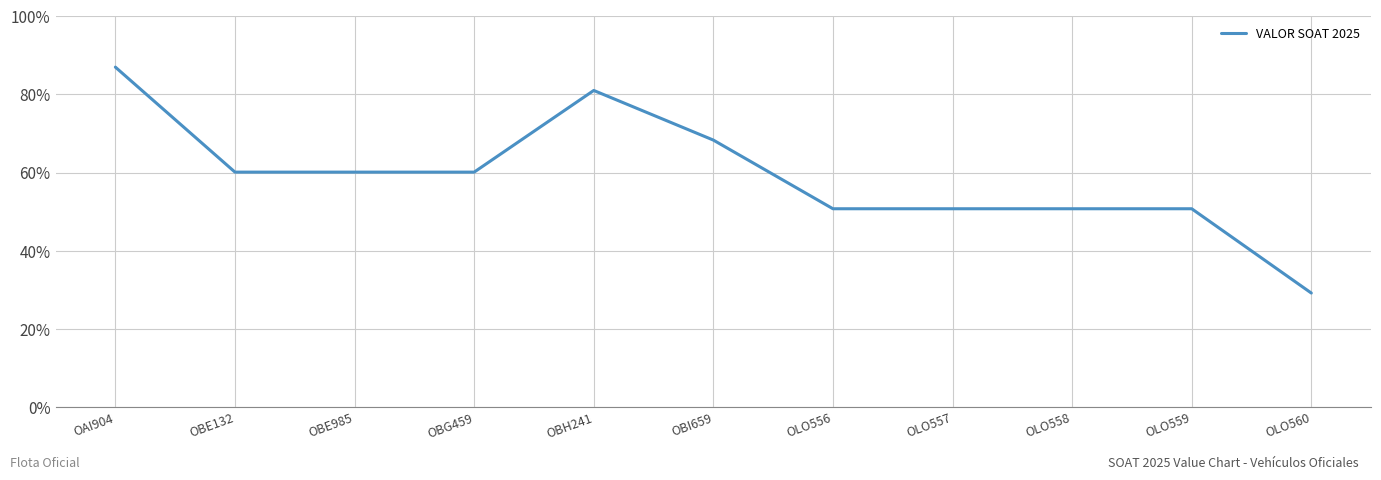

Read the value at OBG459.

60.1